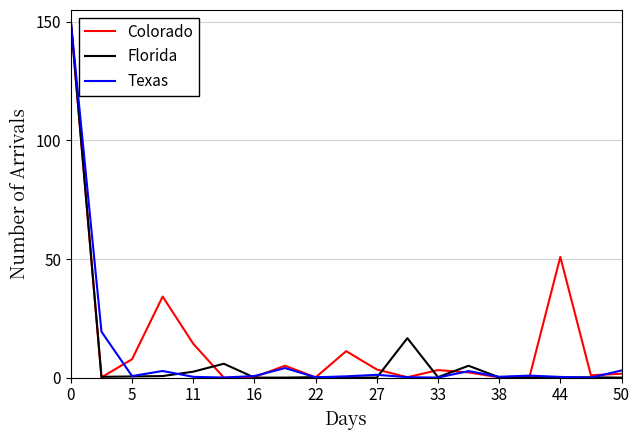

What is the average value of the Texas series?

9.9